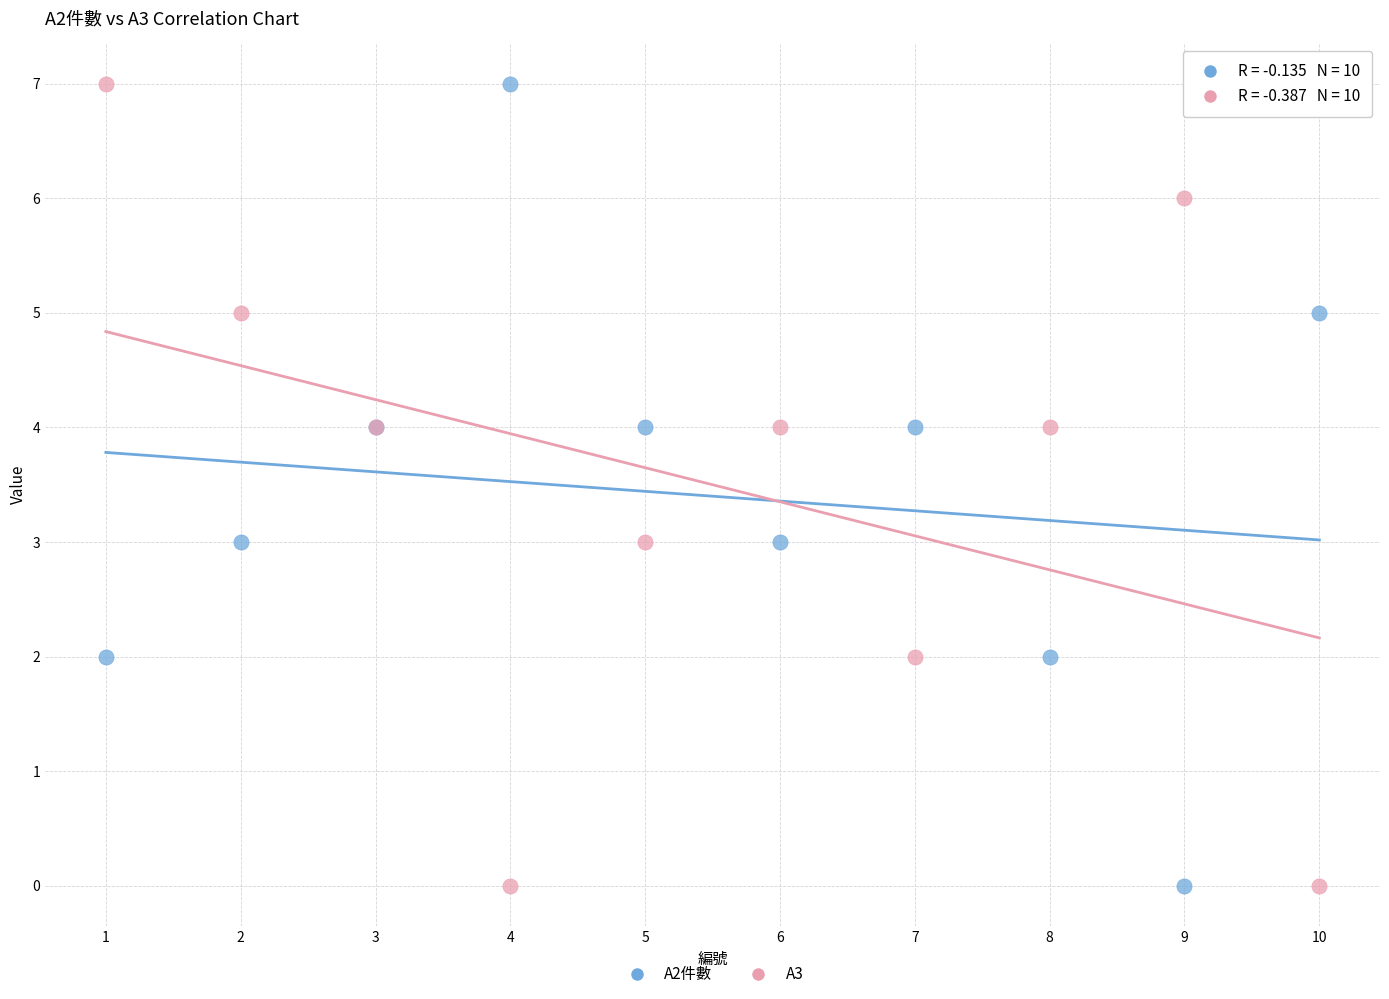

What are all the series names shown in the legend?

A2件數, A3